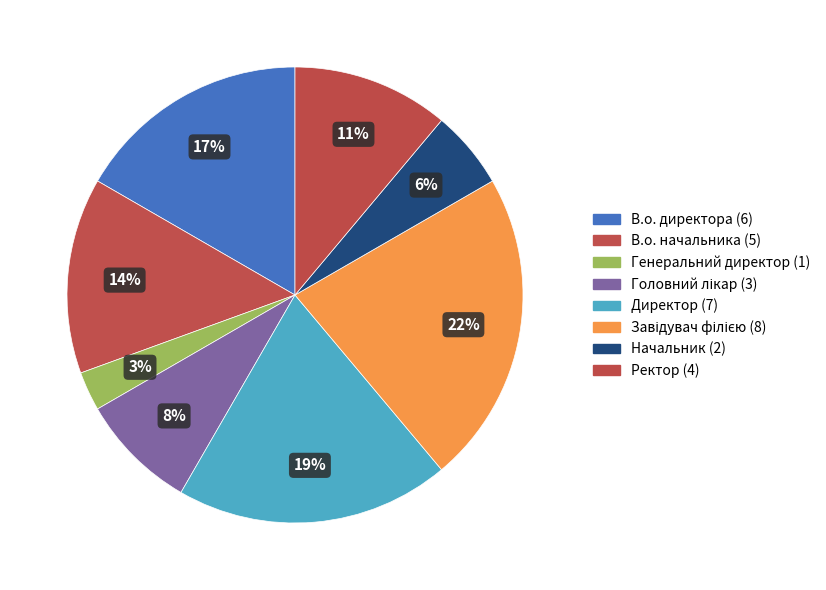

Combined, do Директор and Начальник account for over 50%?

No